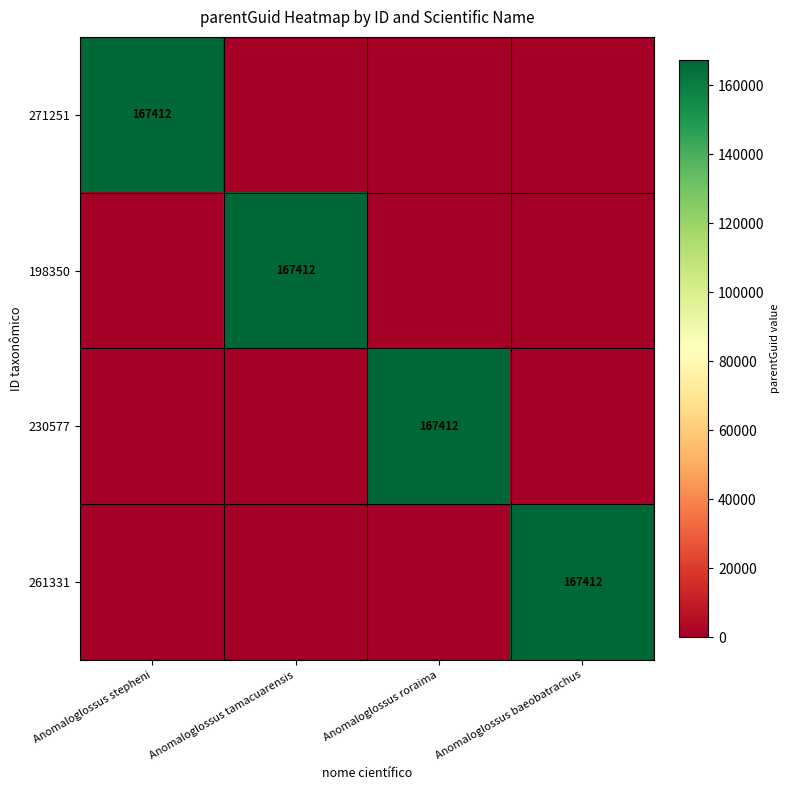

What is the total value across all series at Anomaloglossus tamacuarensis?

167412